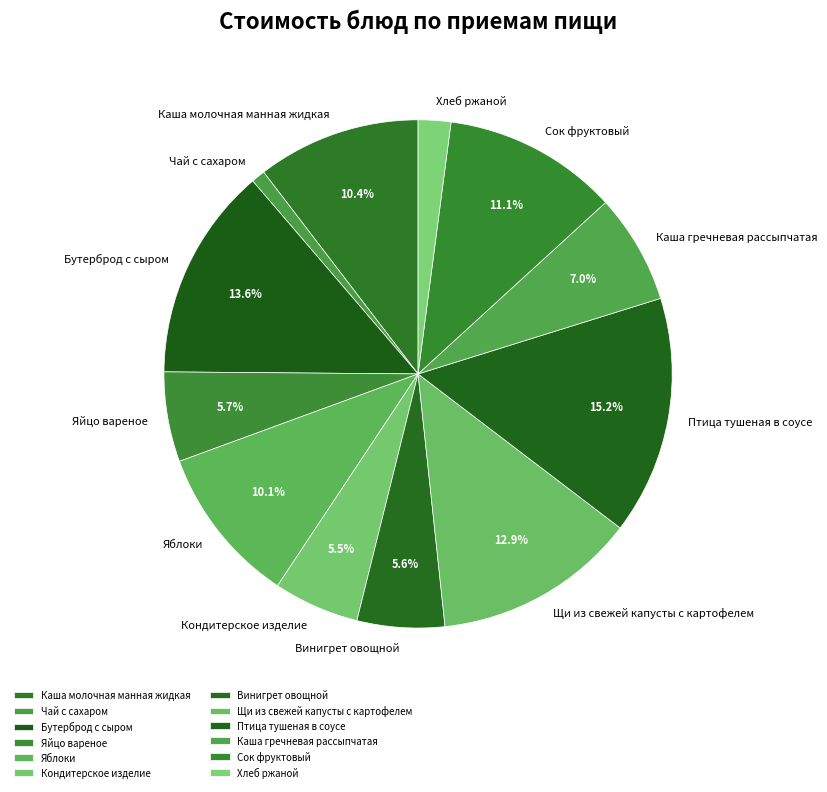

Between Бутерброд с сыром and Кондитерское изделие, which is larger?

Бутерброд с сыром